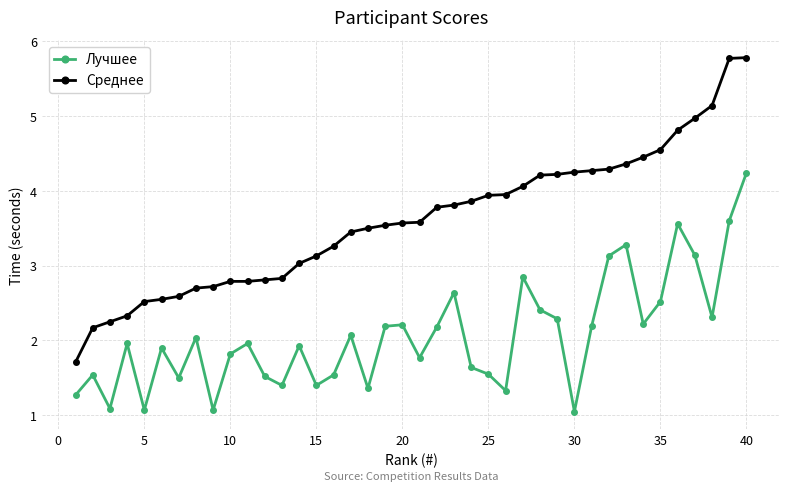

List the series in order of their peak value, lowest first.

Лучшее, Среднее